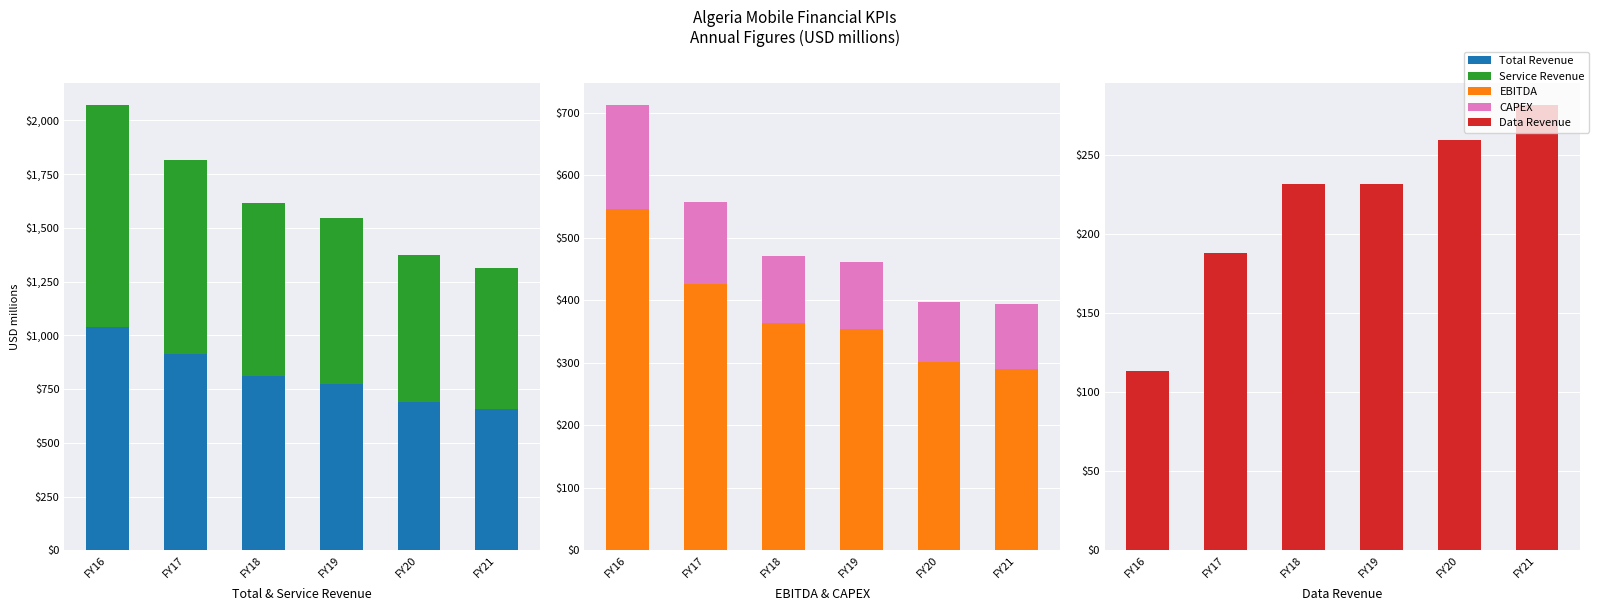

Rank the series at FY18 from lowest to highest value.

CAPEX, Data Revenue, EBITDA, Service Revenue, Total Revenue